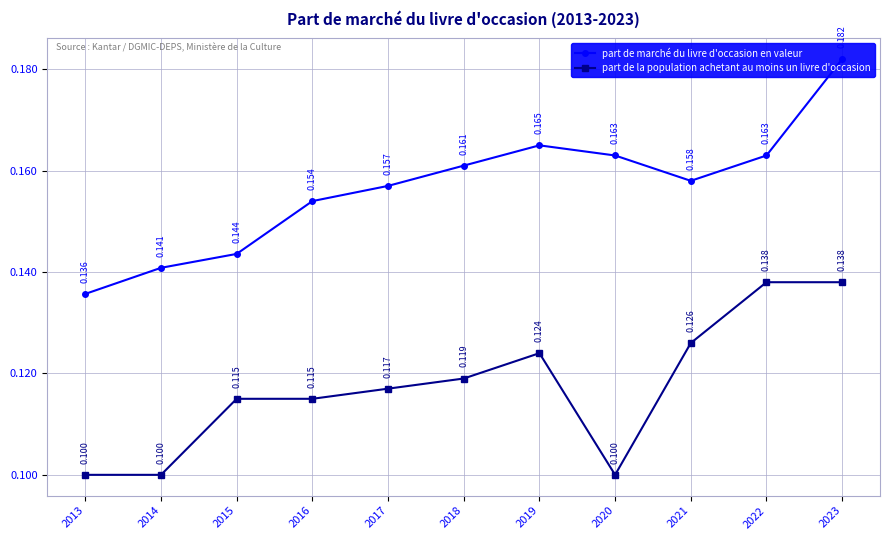

What is the smallest value displayed?

0.1